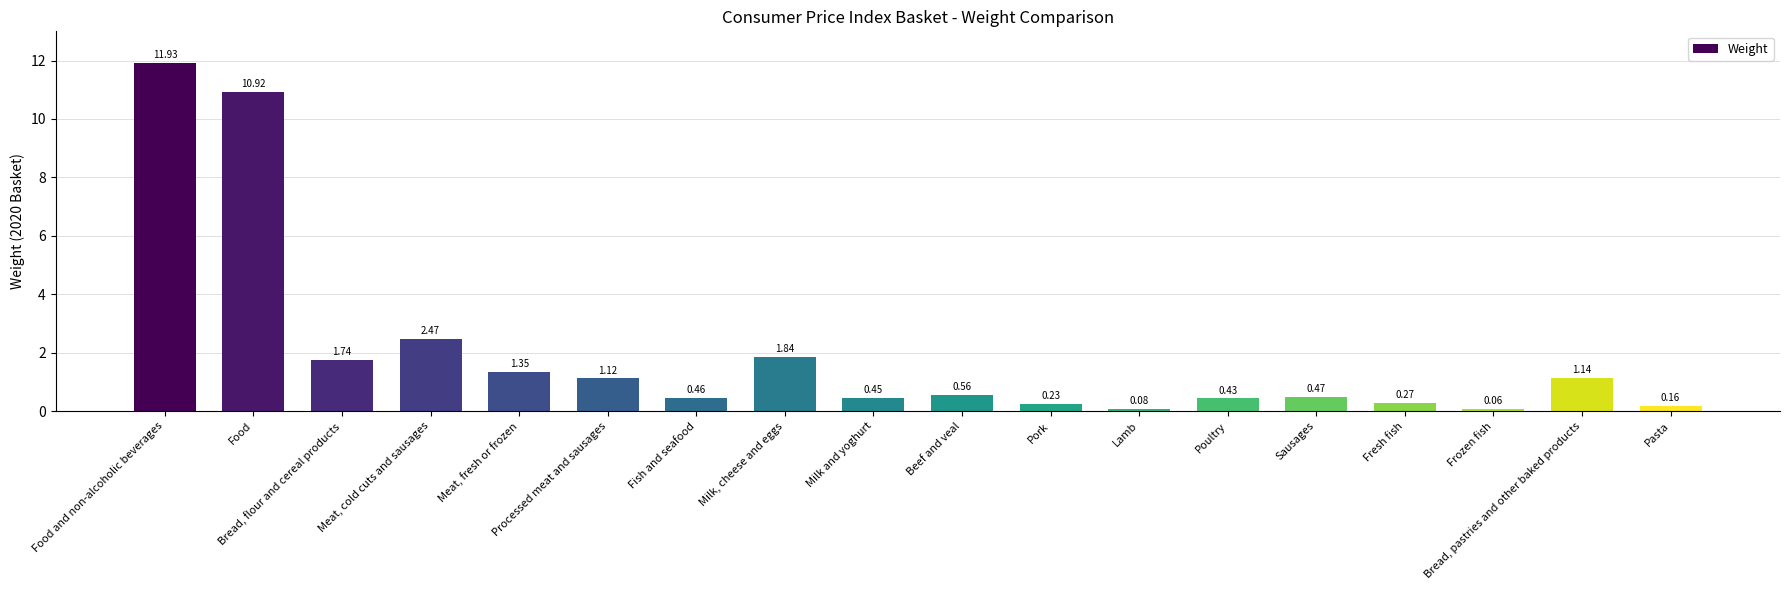

What is the label of the 18th bar from the left?

Pasta